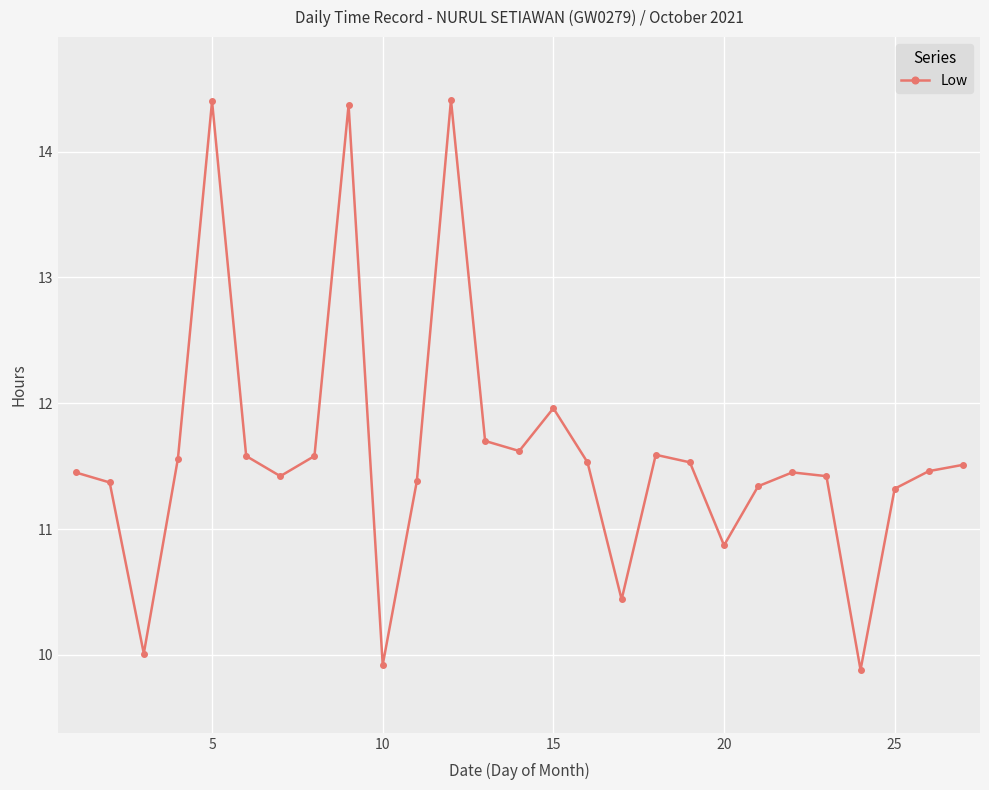

What is the greatest value displayed?

14.4